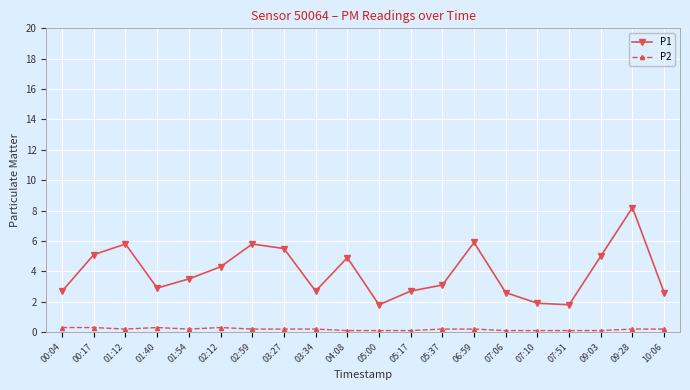

Rank the series by their maximum value, from highest to lowest.

P1, P2